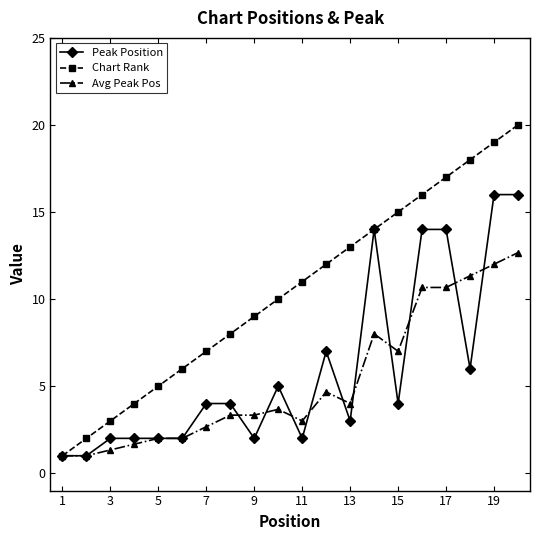

Which series has the widest spread of values?

Chart Rank